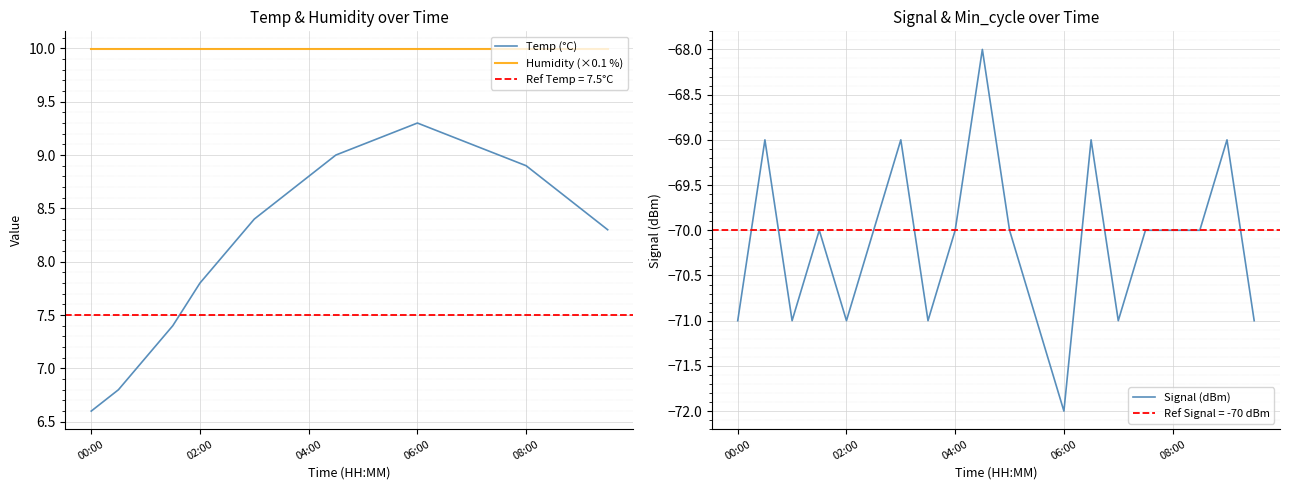

What is the value of the Humidity (×0.1 %) point at the 14th from the left?

10.0